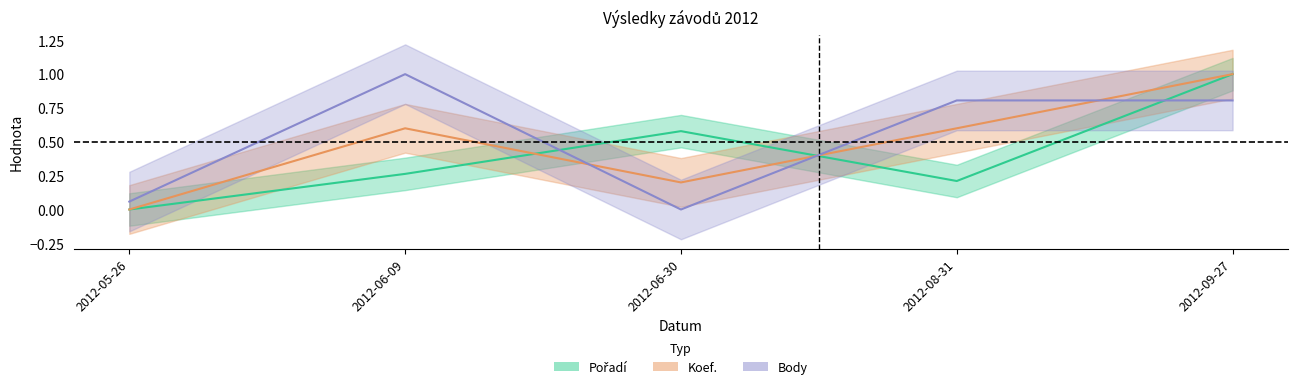

How many interior local valleys does the Body series have?

1